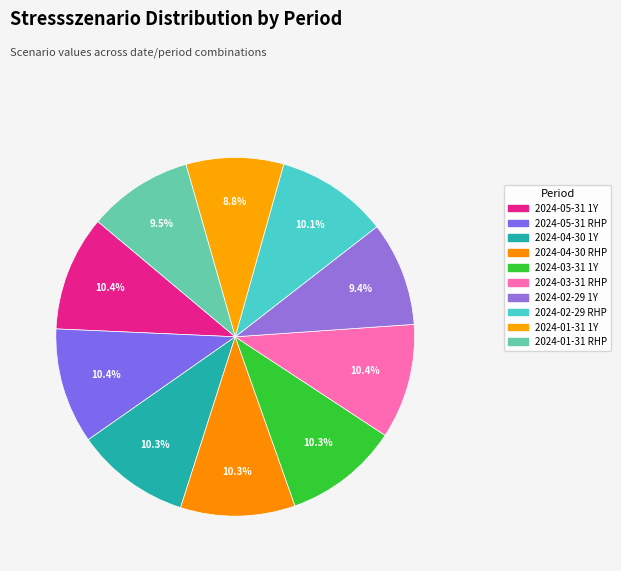

How many segments does this pie chart have?

10